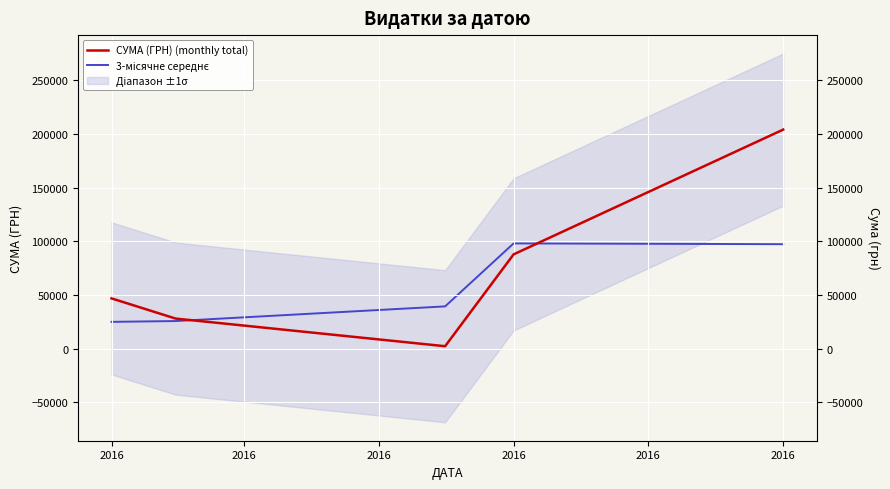

The 3-місячне середнє series shows 31353.7 at 2016. True or false?

False